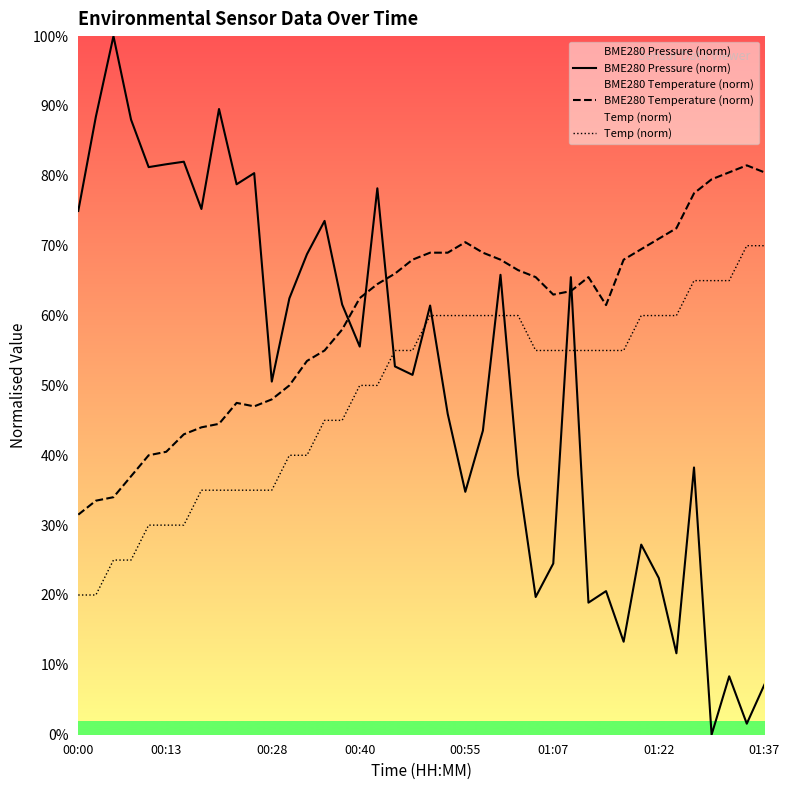

Count the number of data series in this chart.

3